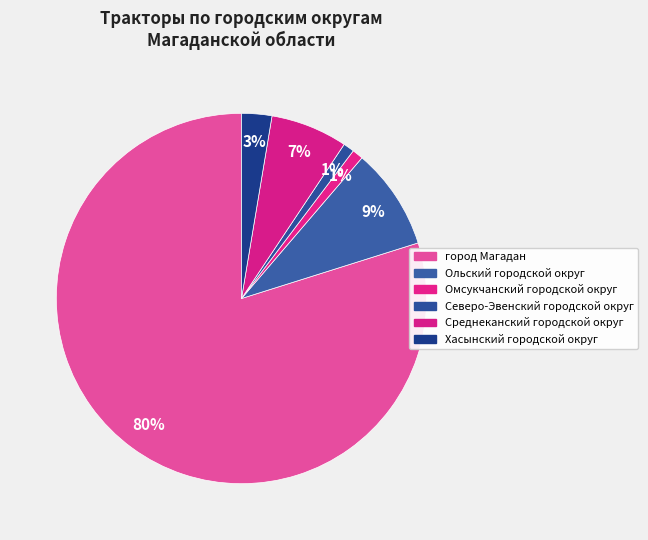

Does any single category account for the majority?

Yes